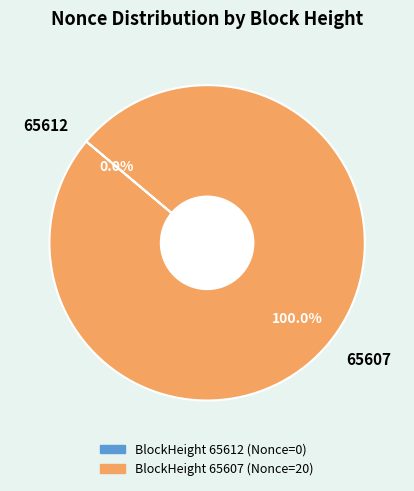

Which category accounts for the majority?

65607